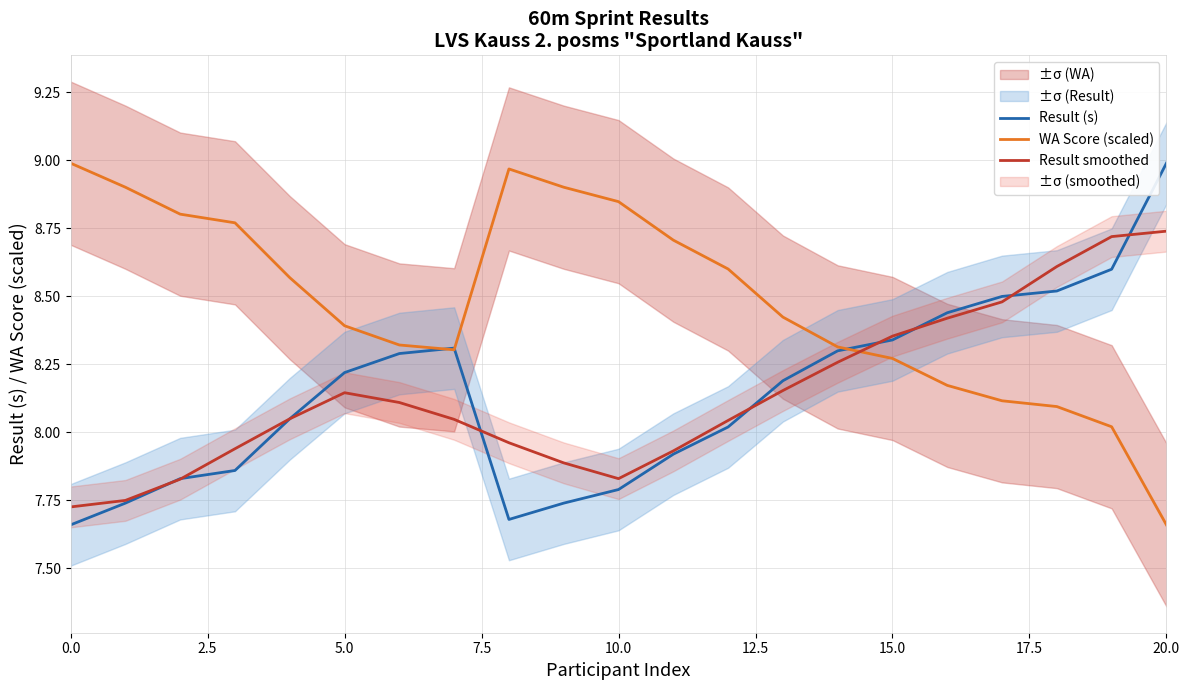

The Result smoothed series shows 4.8 at 20.0. True or false?

False